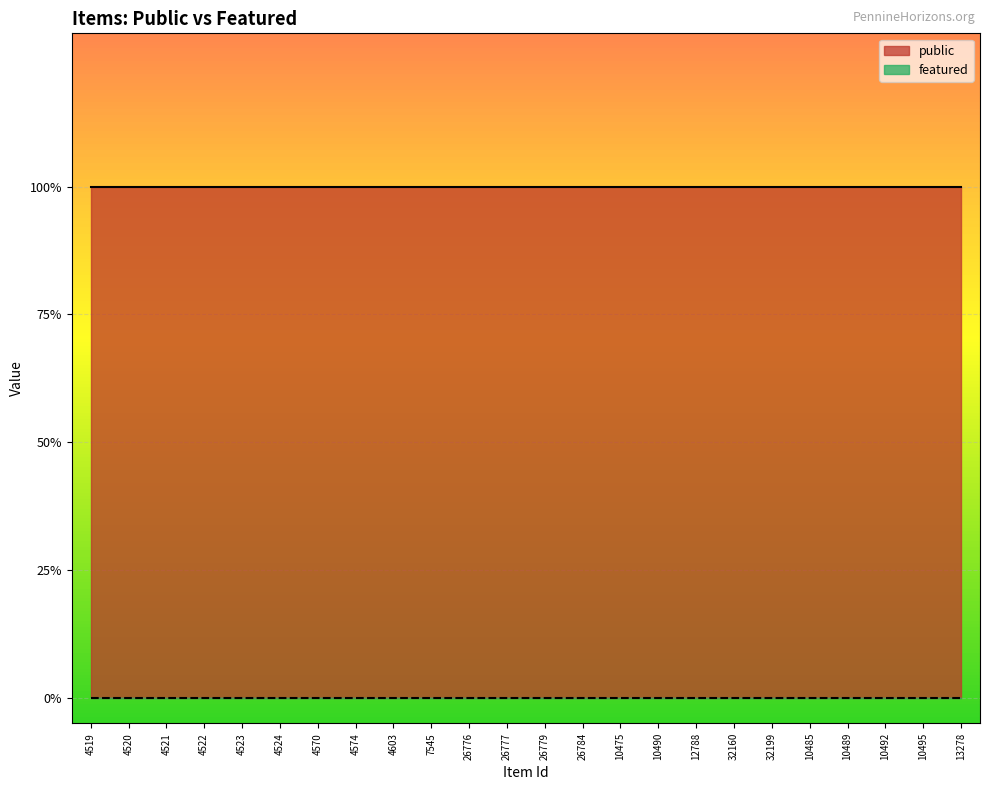

Reading left to right, transcribe all the data shown in this chart.

public: 4519=1	4520=1	4521=1	4522=1	4523=1	4524=1	4570=1	4574=1	4603=1	7545=1	26776=1	26777=1	26779=1	26784=1	10475=1	10490=1	12788=1	32160=1	32199=1	10485=1	10489=1	10492=1	10495=1	13278=1
featured: 4519=0	4520=0	4521=0	4522=0	4523=0	4524=0	4570=0	4574=0	4603=0	7545=0	26776=0	26777=0	26779=0	26784=0	10475=0	10490=0	12788=0	32160=0	32199=0	10485=0	10489=0	10492=0	10495=0	13278=0